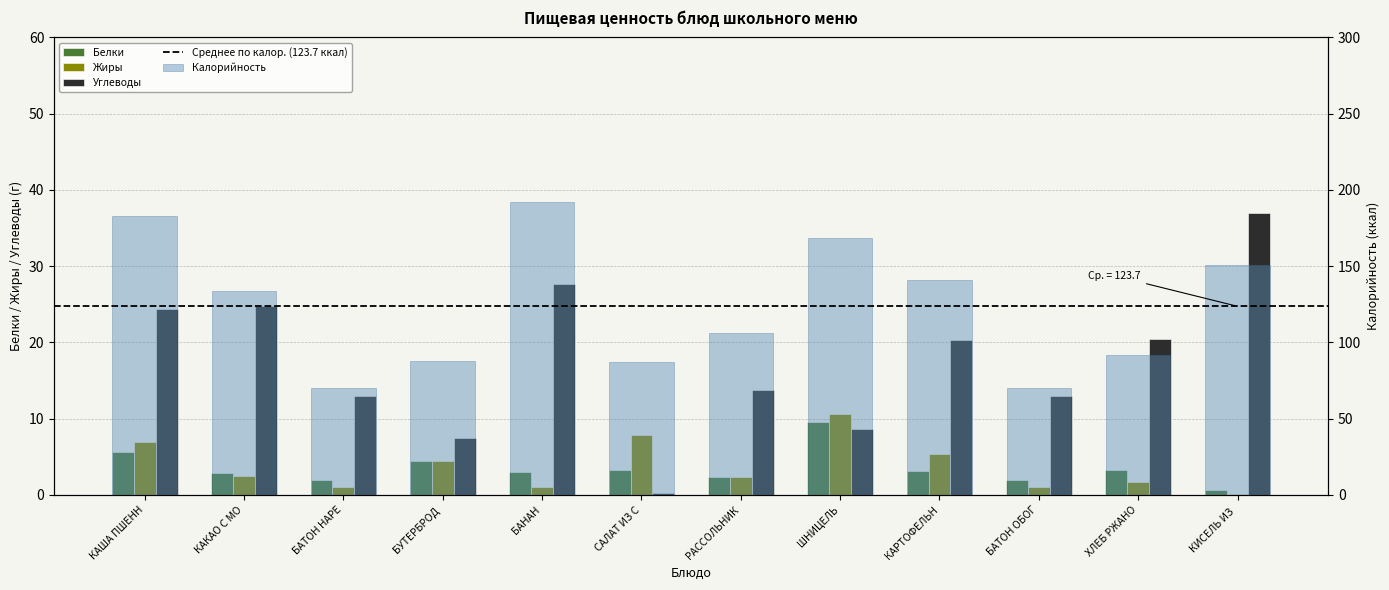

True or false: Калорийность has a value of 94.6 at БАТОН ОБОГ.

False